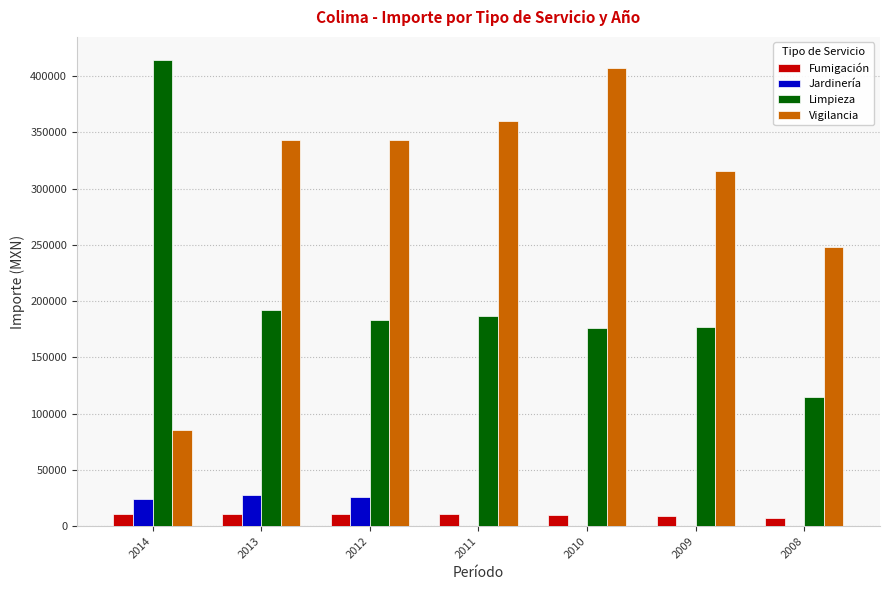

Which series has the largest total across all categories?

Vigilancia